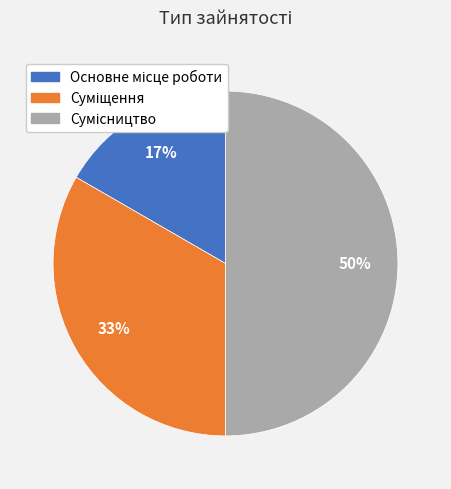

To the nearest percent, what is the difference between the largest and smallest slice percentages?

33%